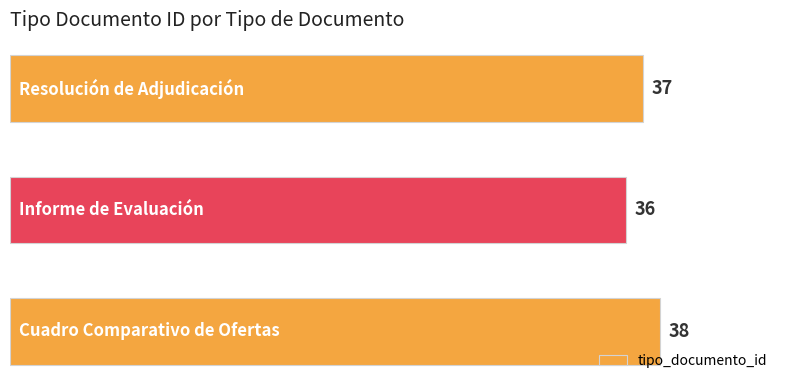

Reading bottom to top, extract all data points from this chart.

38	36	37